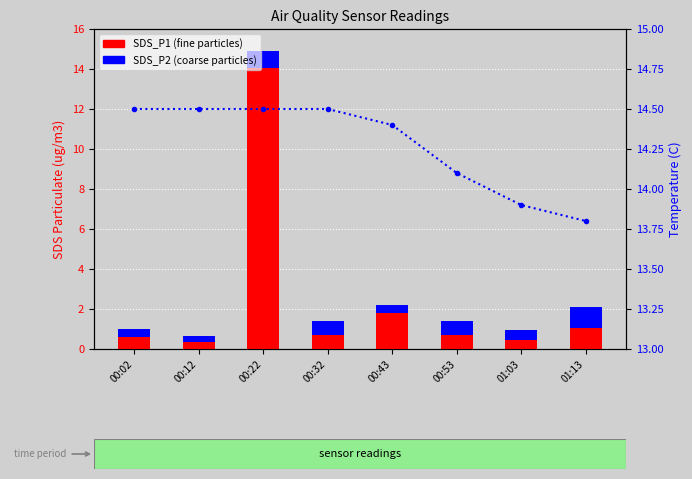

Rank the categories by SDS_P2 value from highest to lowest.

01:13, 00:22, 00:32, 00:53, 01:03, 00:02, 00:43, 00:12